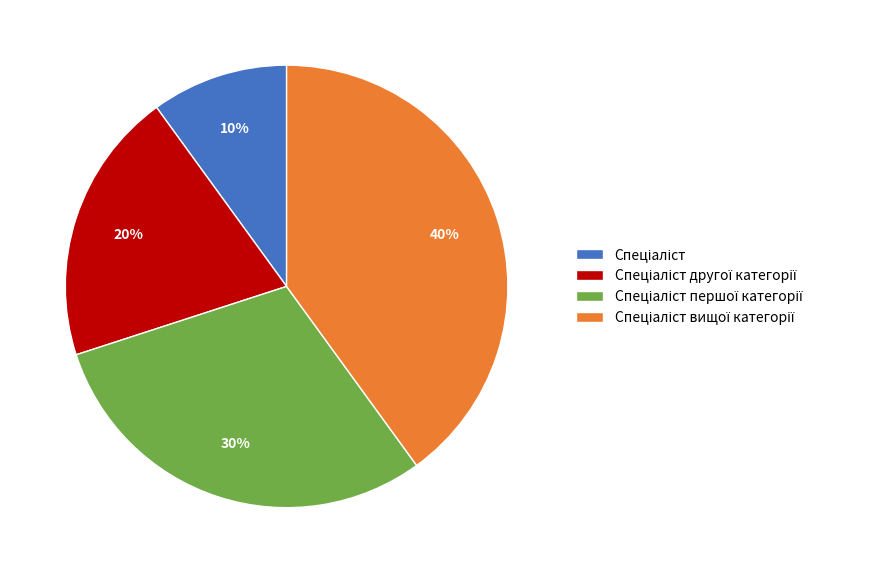

To the nearest percent, what is the average slice percentage?

25%